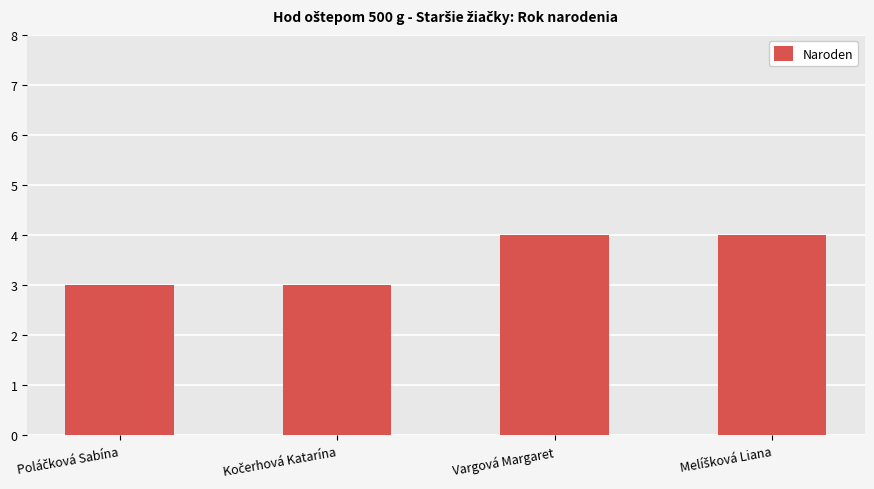

How many series are shown in this chart?

1